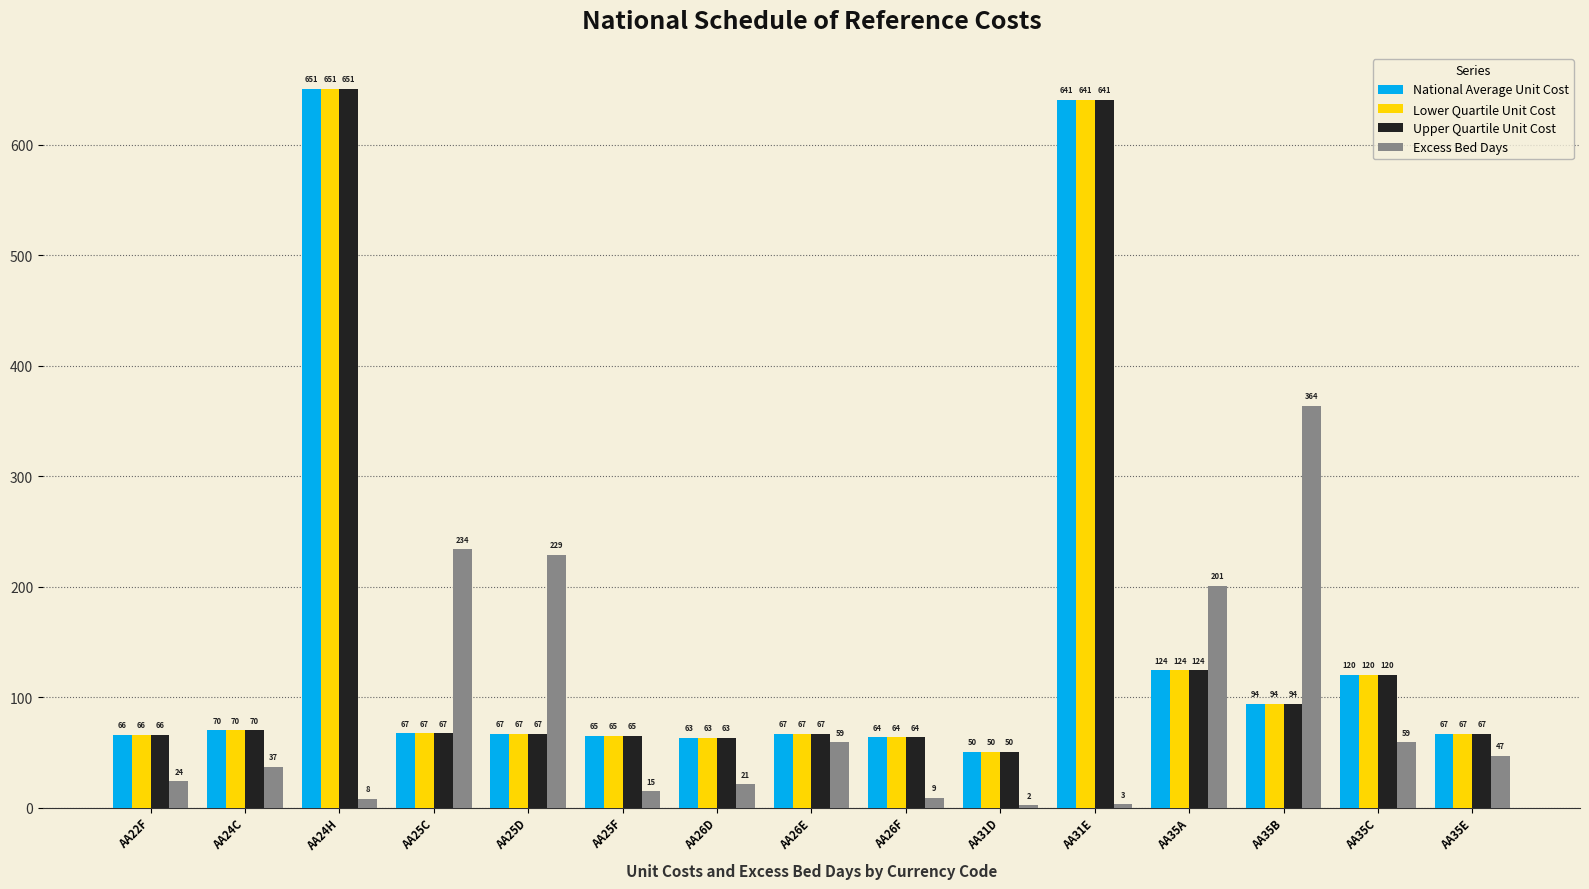

Between AA22F and AA24C, which series saw the biggest shift?

Excess Bed Days